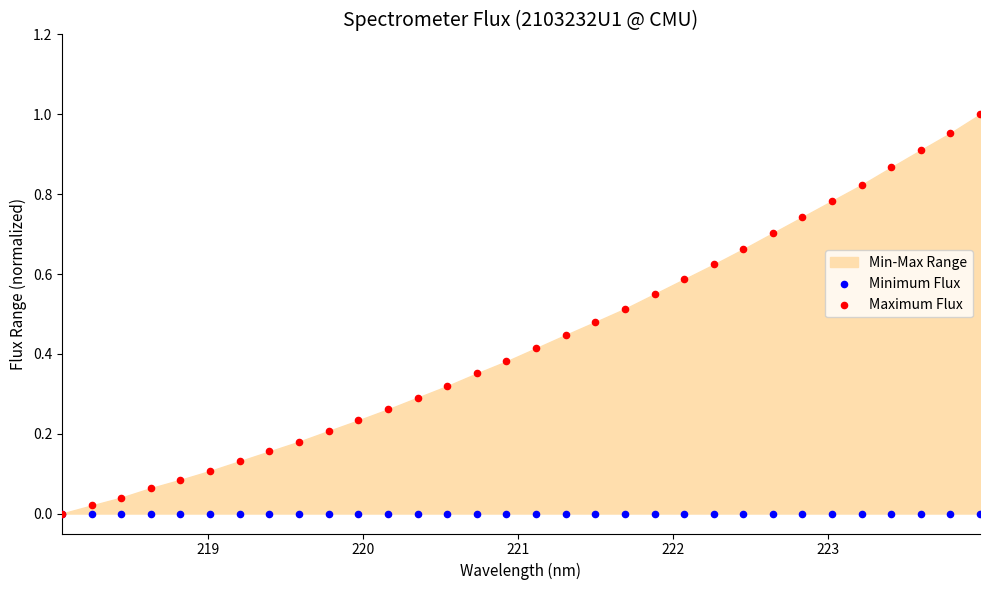

Which series reaches the minimum Y coordinate?

Minimum Flux